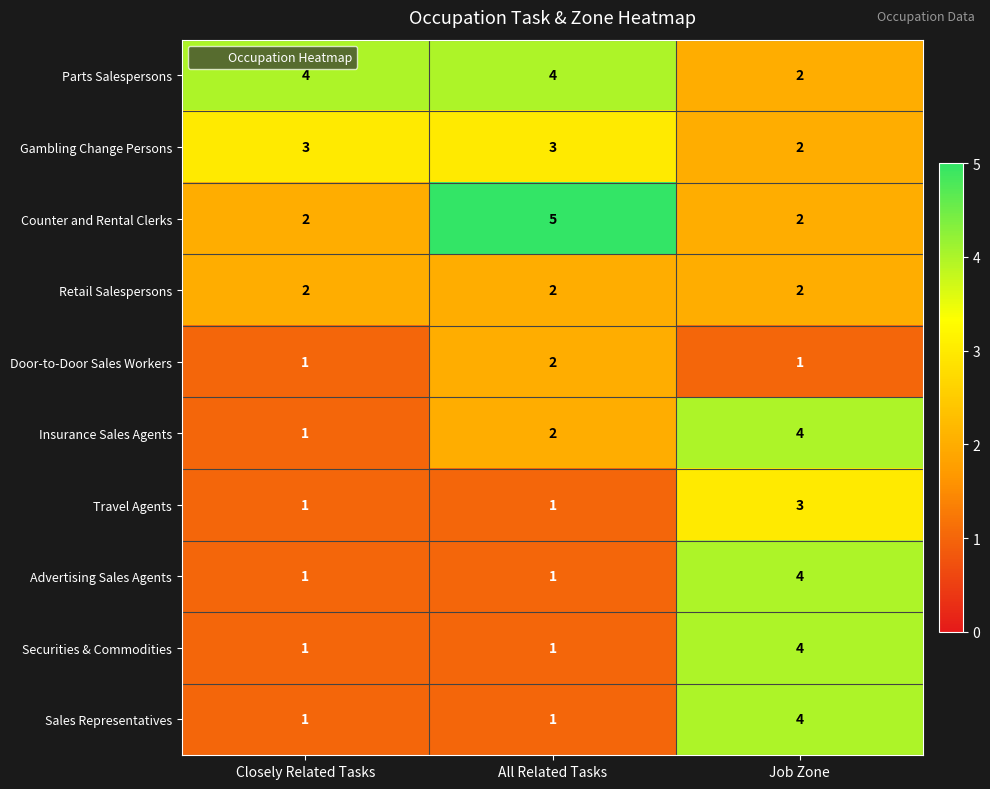

True or false: Advertising Sales Agents has a value of 2 at All Related Tasks.

False